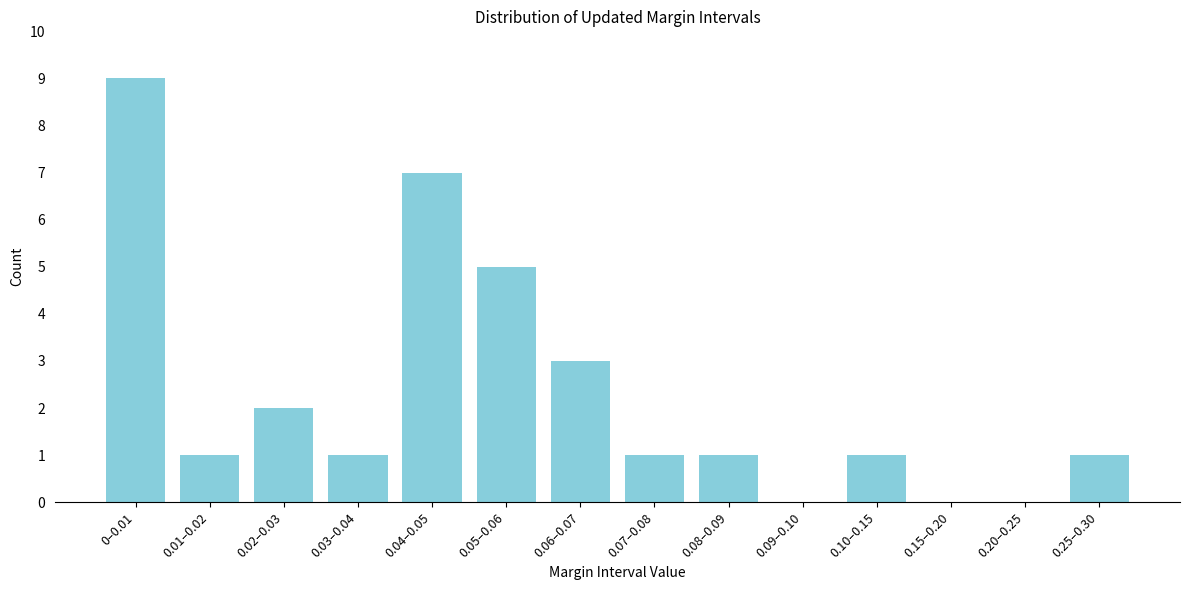

Reading right to left, what are all the values shown in this chart?

0.25–0.30=1	0.20–0.25=0	0.15–0.20=0	0.10–0.15=1	0.09–0.10=0	0.08–0.09=1	0.07–0.08=1	0.06–0.07=3	0.05–0.06=5	0.04–0.05=7	0.03–0.04=1	0.02–0.03=2	0.01–0.02=1	0–0.01=9